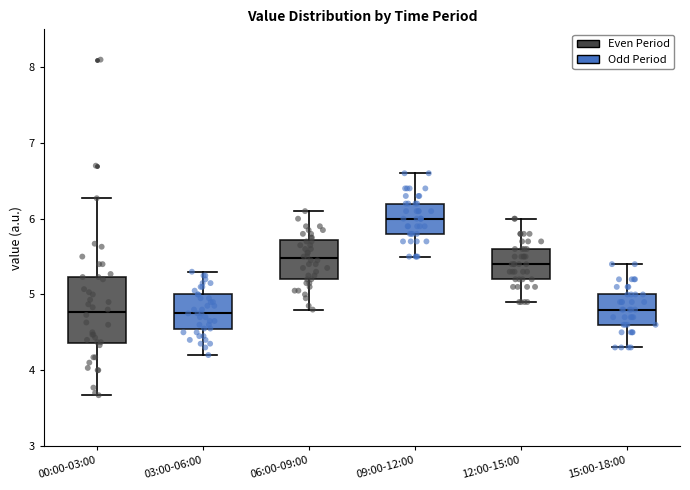

Reading left to right, transcribe this box plot: for each box, give where its median line is, the range the box spans, and where its two whiskers end, as read against the y-axis. The values are not printed on the chart, so give them approximately, as read against the axis.

00:00-03:00: median 4.8, box 4.4 to 5.2, whiskers 3.7 to 6.3
03:00-06:00: median 4.8, box 4.5 to 5.0, whiskers 4.2 to 5.3
06:00-09:00: median 5.5, box 5.2 to 5.7, whiskers 4.8 to 6.1
09:00-12:00: median 6.0, box 5.8 to 6.2, whiskers 5.5 to 6.6
12:00-15:00: median 5.4, box 5.2 to 5.6, whiskers 4.9 to 6.0
15:00-18:00: median 4.8, box 4.6 to 5.0, whiskers 4.3 to 5.4